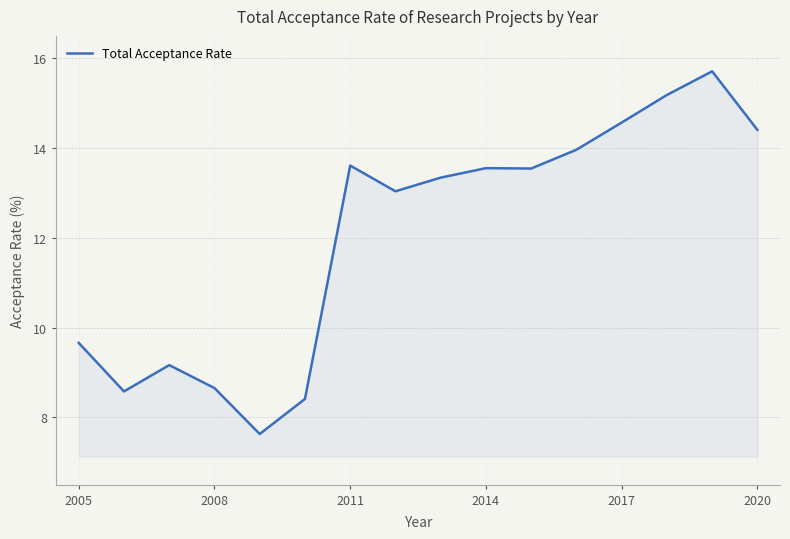

What is the greatest value displayed?

15.7